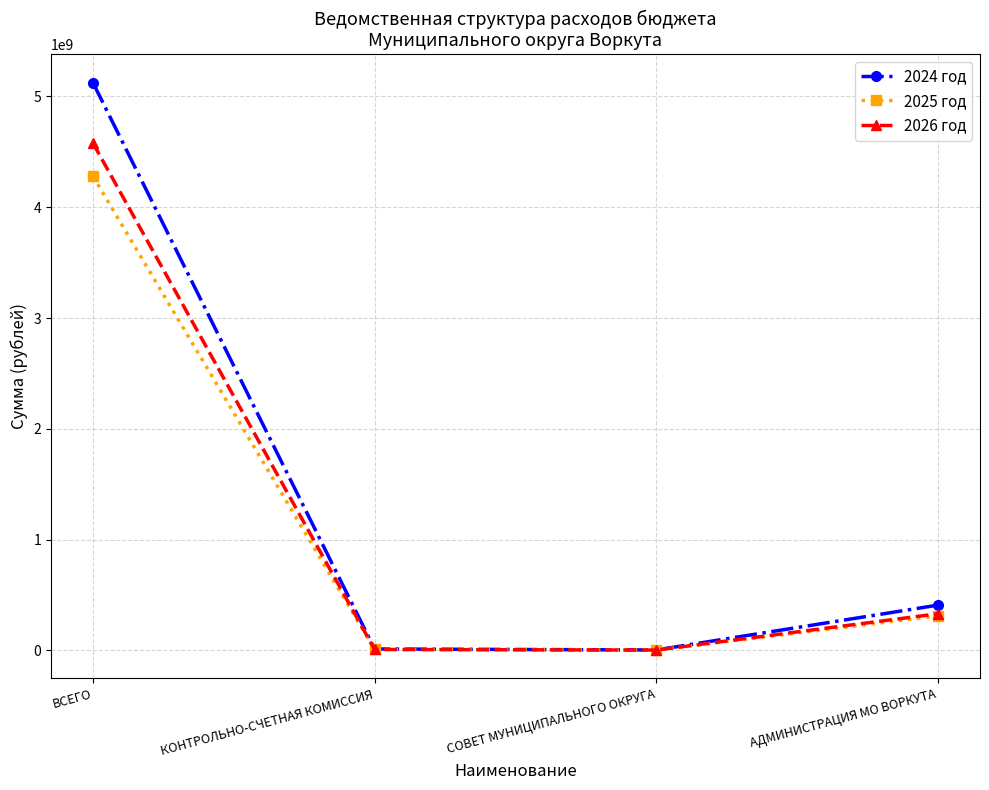

At which category is the sum across all series the highest?

ВСЕГО